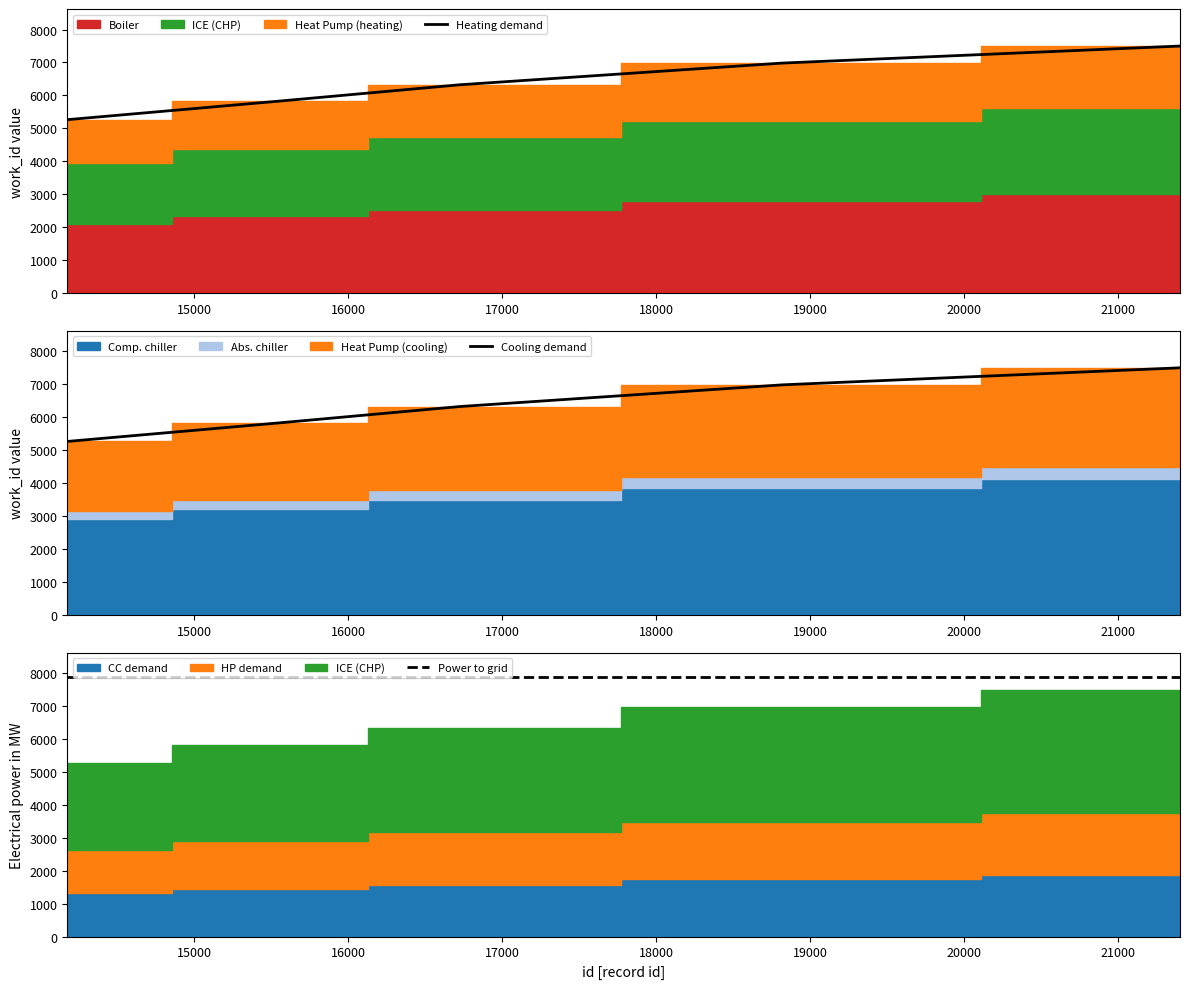

What is the value of the Heating demand point at the 6th from the left?

7499.0